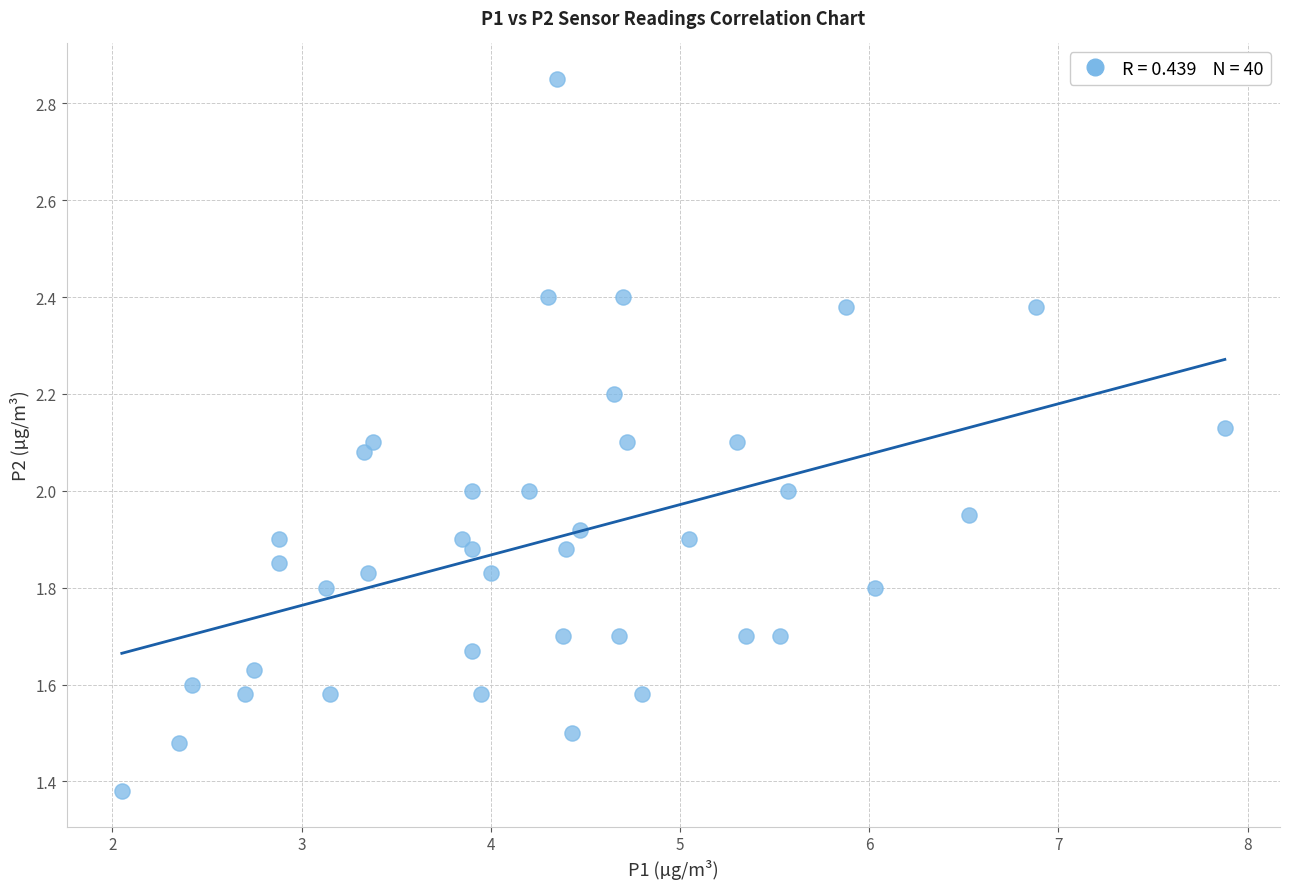

What is the range of X values (max minus min)?

5.8